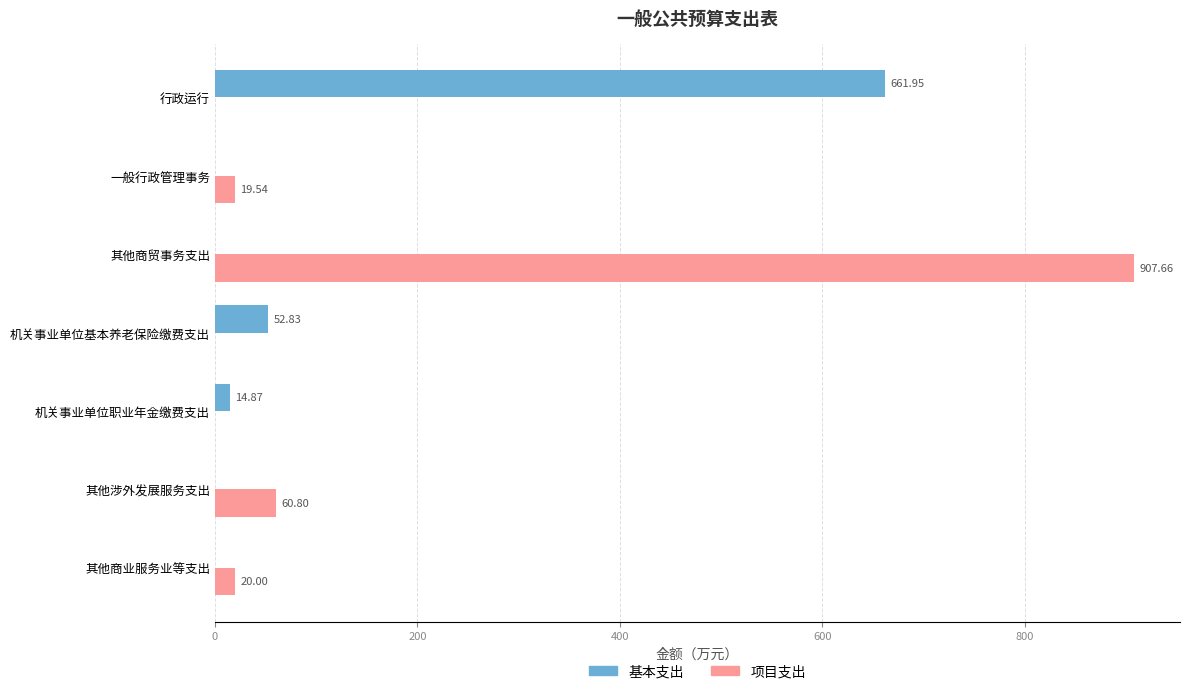

Which series changed the most between 一般行政管理事务 and 其他商业服务业等支出?

项目支出